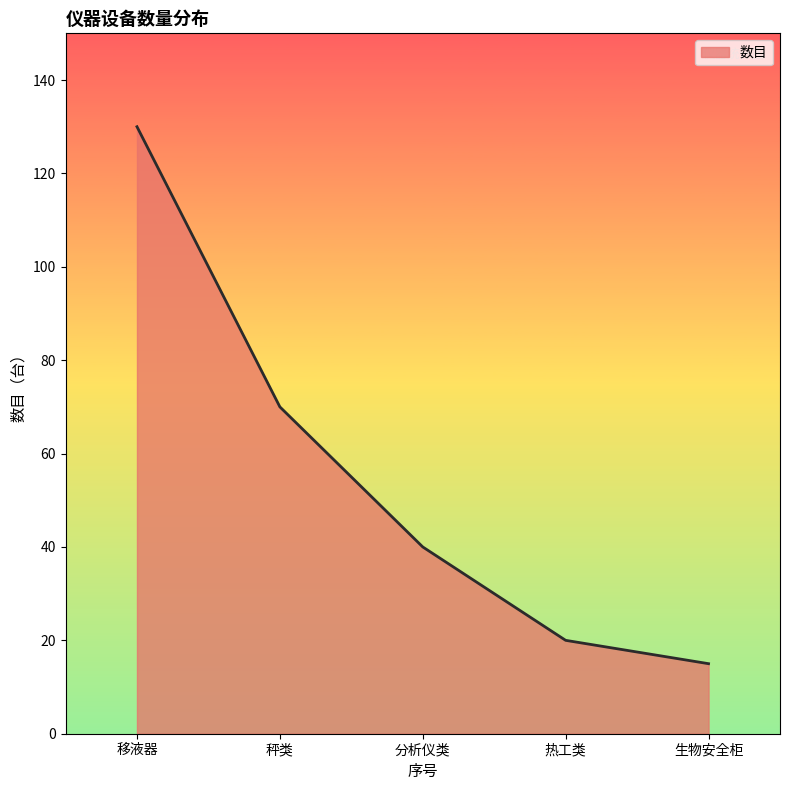

True or false: the data shows 15 at 生物安全柜.

True